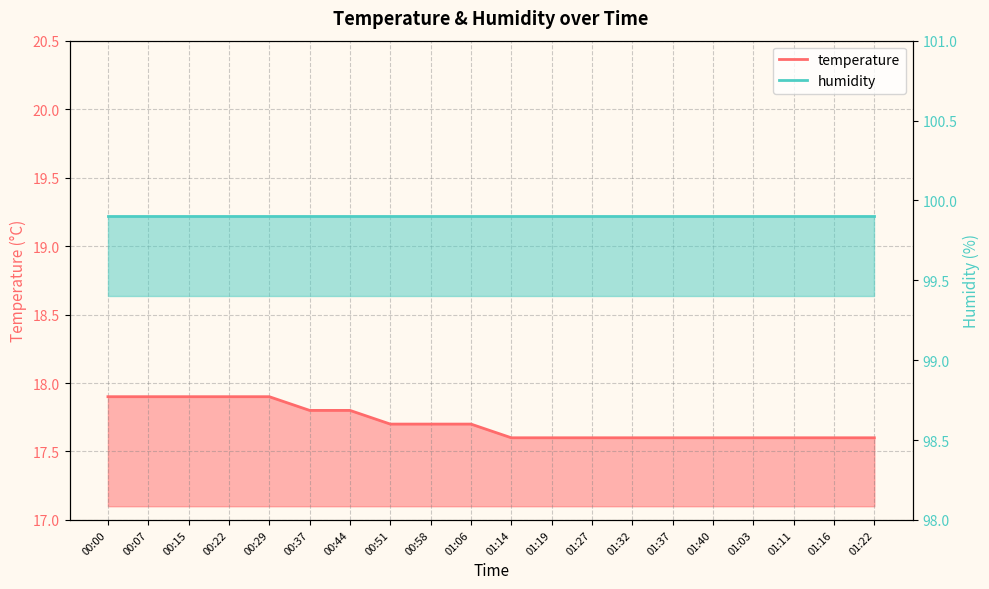

Rank the categories by value from highest to lowest.

00:00, 00:07, 00:15, 00:22, 00:29, 00:37, 00:44, 00:51, 00:58, 01:06, 01:14, 01:19, 01:27, 01:32, 01:37, 01:40, 01:03, 01:11, 01:16, 01:22